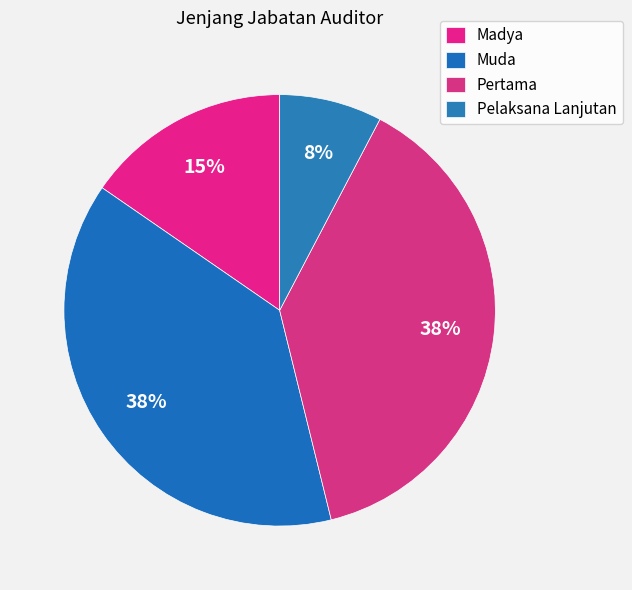

To the nearest percent, what portion does Madya represent?

15%